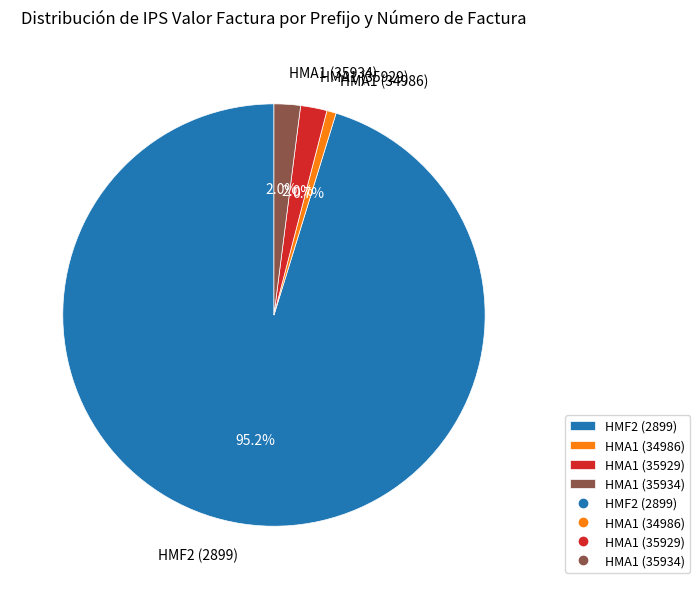

The HMF2 (2899) slice represents 95% of the pie. True or false?

True